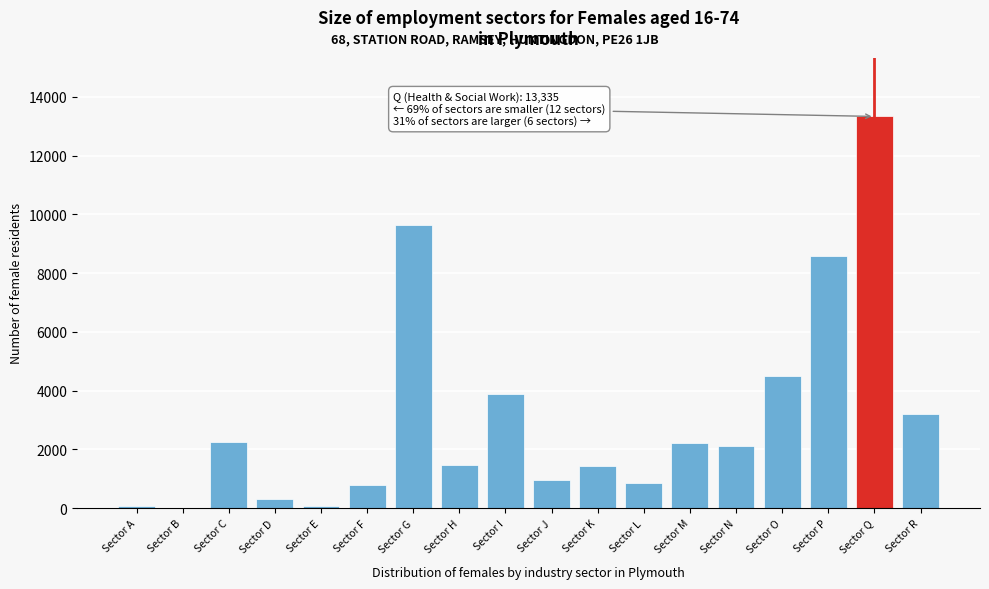

What value does the data have at Sector R?

3218